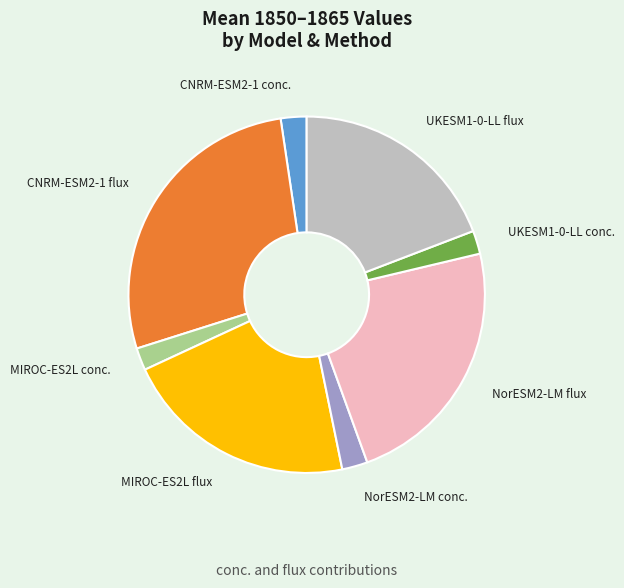

Combined, do UKESM1-0-LL flux and MIROC-ES2L conc. account for over 50%?

No